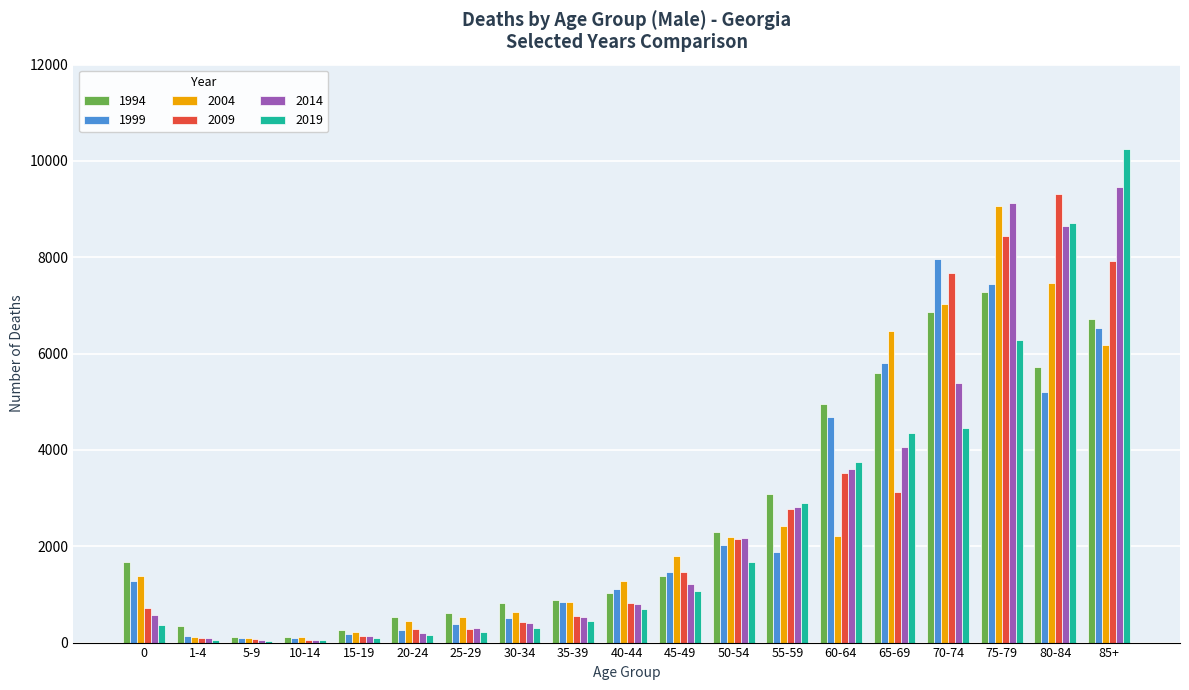

How many data points in 1994 are less than 1380?

9